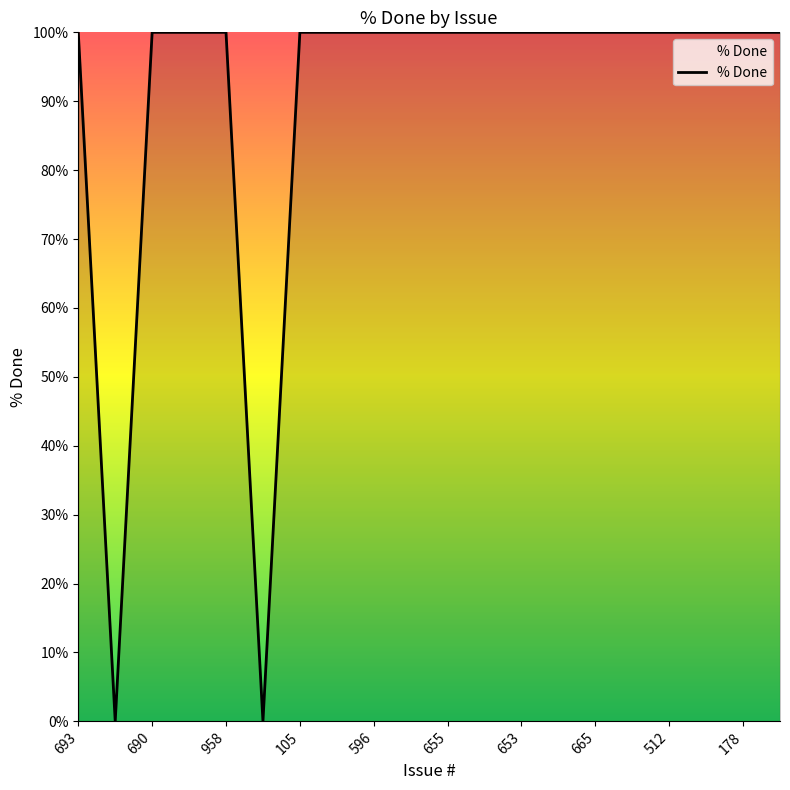

What is the maximum value shown in the chart?

100